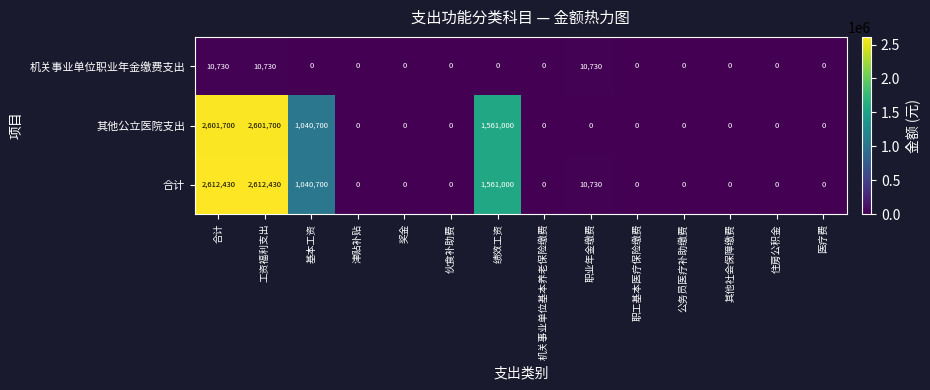

The 合计 series shows 1720225 at 津贴补贴. True or false?

False